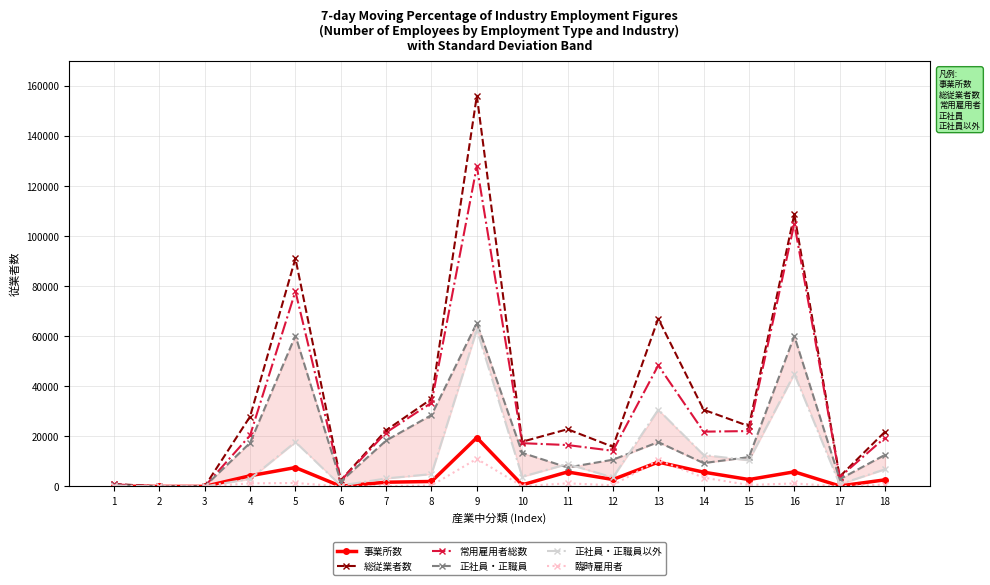

Does the chart have visible grid lines?

Yes